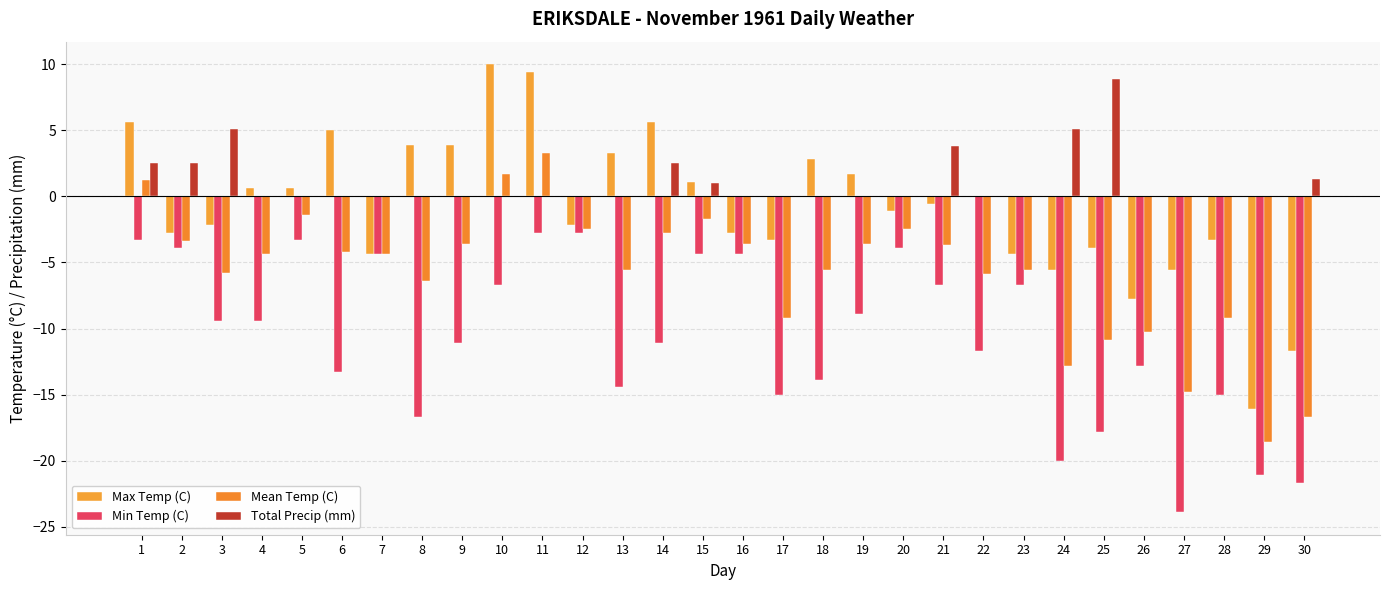

Reading left to right, what are all the values shown in this chart?

Max Temp (C): 5.6	-2.8	-2.2	0.6	0.6	5.0	-4.4	3.9	3.9	10.0	9.4	-2.2	3.3	5.6	1.1	-2.8	-3.3	2.8	1.7	-1.1	-0.6	0.0	-4.4	-5.6	-3.9	-7.8	-5.6	-3.3	-16.1	-11.7
Min Temp (C): -3.3	-3.9	-9.4	-9.4	-3.3	-13.3	-4.4	-16.7	-11.1	-6.7	-2.8	-2.8	-14.4	-11.1	-4.4	-4.4	-15.0	-13.9	-8.9	-3.9	-6.7	-11.7	-6.7	-20.0	-17.8	-12.8	-23.9	-15.0	-21.1	-21.7
Mean Temp (C): 1.2	-3.4	-5.8	-4.4	-1.4	-4.2	-4.4	-6.4	-3.6	1.7	3.3	-2.5	-5.6	-2.8	-1.7	-3.6	-9.2	-5.6	-3.6	-2.5	-3.7	-5.9	-5.6	-12.8	-10.9	-10.3	-14.8	-9.2	-18.6	-16.7
Total Precip (mm): 2.5	2.5	5.1	0.0	0.0	0.0	0.0	0.0	0.0	0.0	0.0	0.0	0.0	2.5	1.0	0.0	0.0	0.0	0.0	0.0	3.8	0.0	0.0	5.1	8.9	0.0	0.0	0.0	0.0	1.3